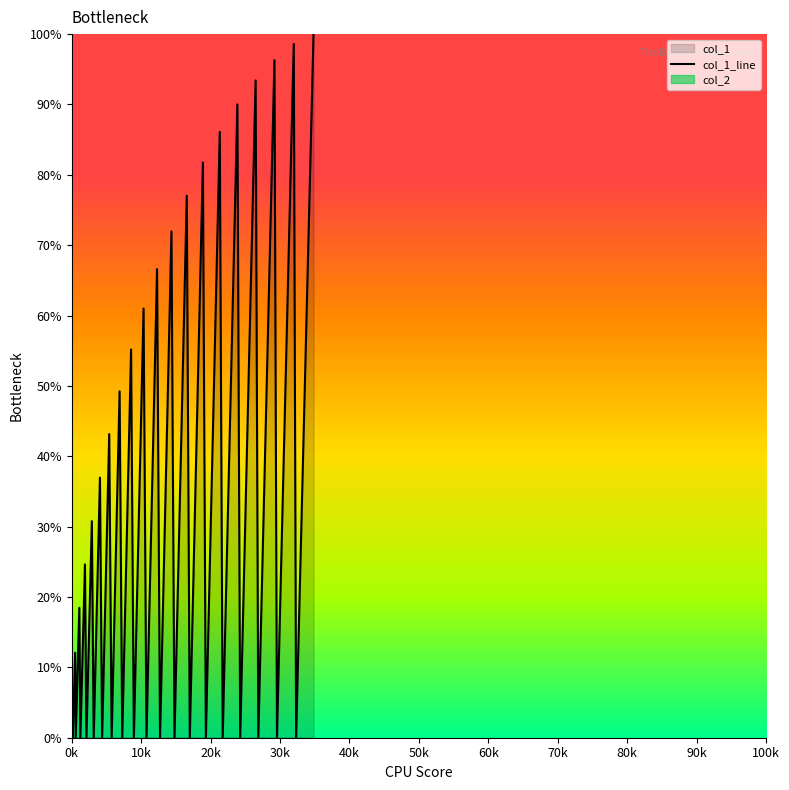

How many points are lower than both their immediate neighbors (excluding endpoints)?

19